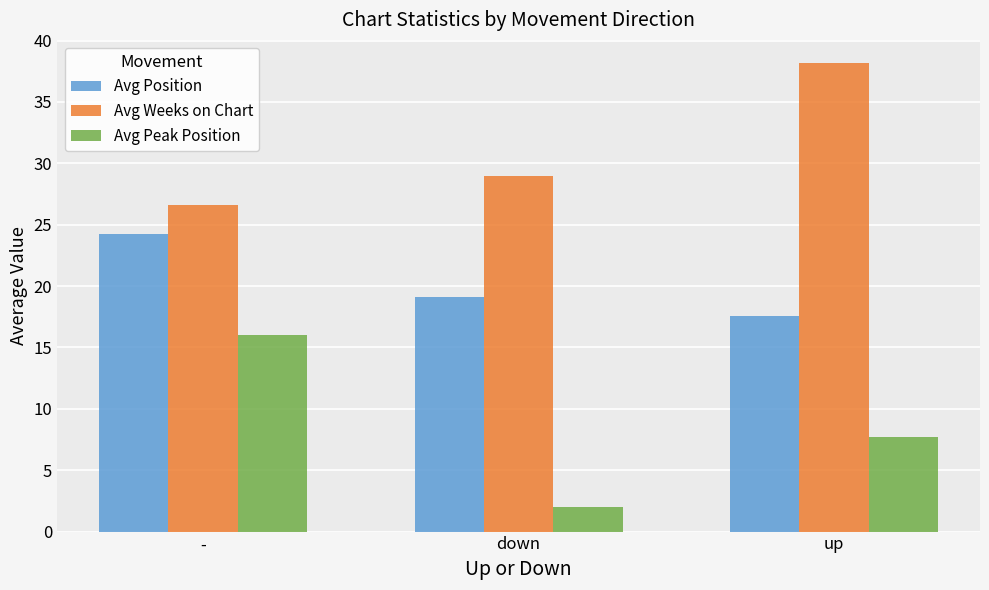

Which category has the lowest value across all series?

down